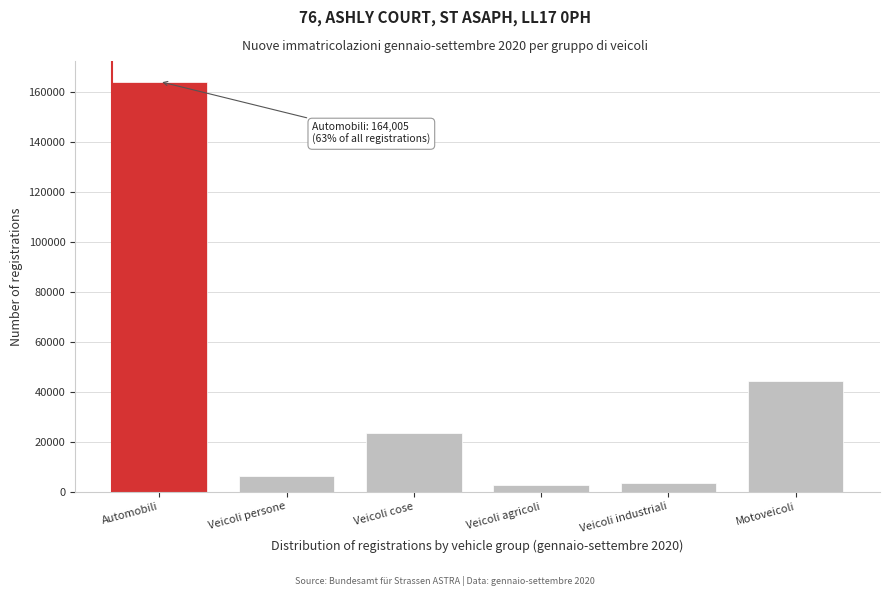

Where is the data nearest to the value 83327?

Motoveicoli